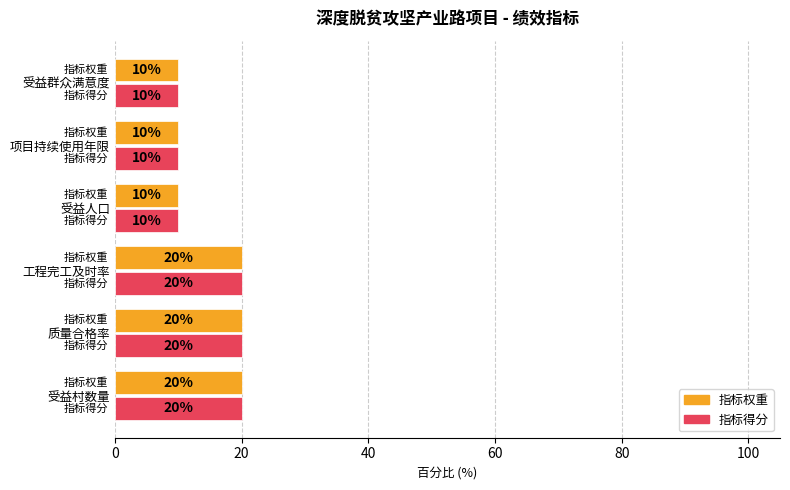

What is the difference between the second highest and second lowest values in the 指标权重 series?

10